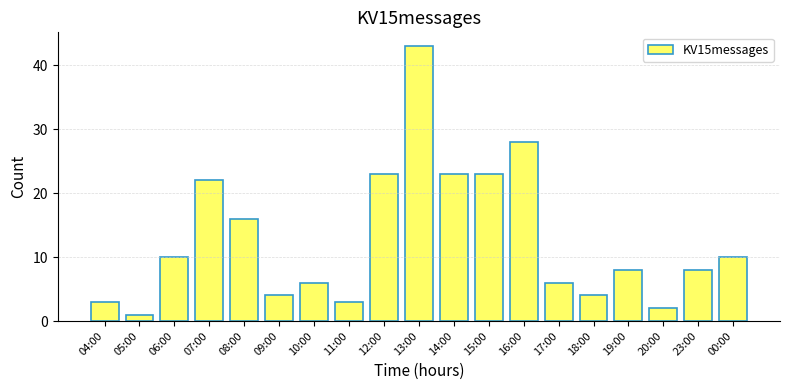

How many series are shown in this chart?

1